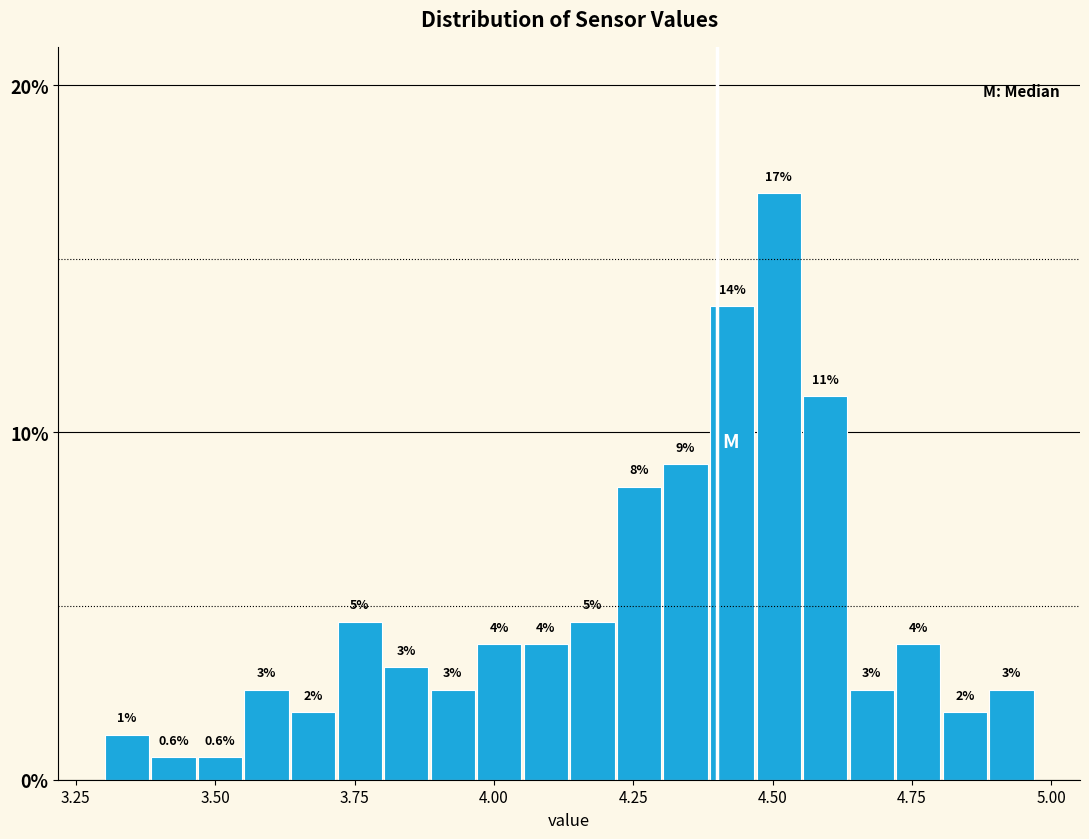

Read against the x-axis, roughly where is the centre of the tallest bar?

4.50